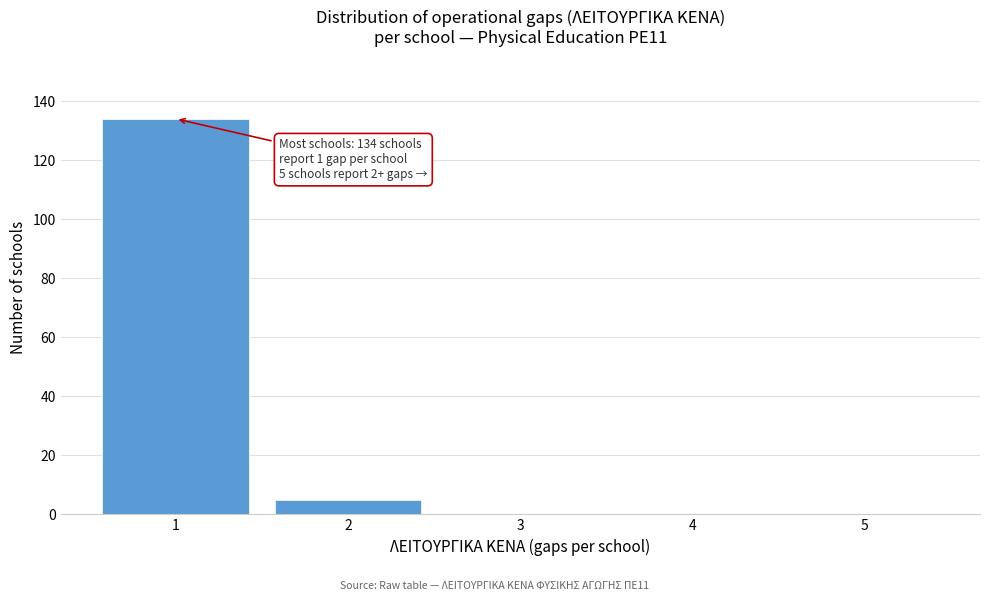

Reading left to right, extract all data points from this chart.

1=134	2=5	3=0	4=0	5=0